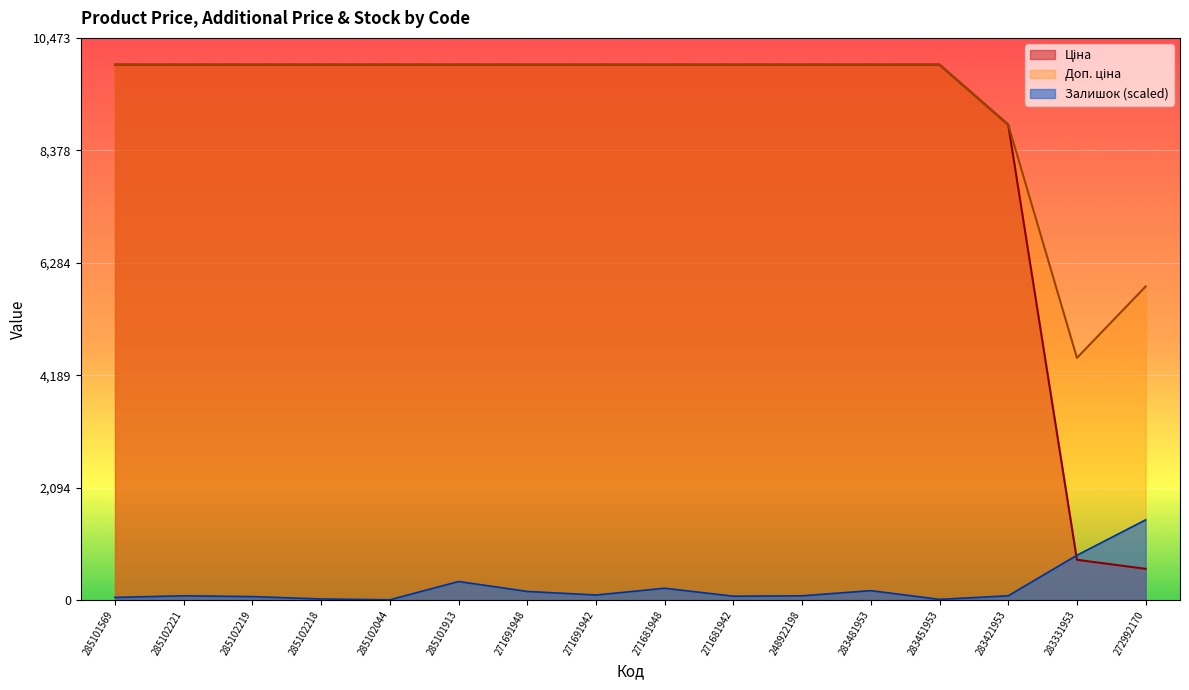

Which series has the largest total across all categories?

Доп. ціна